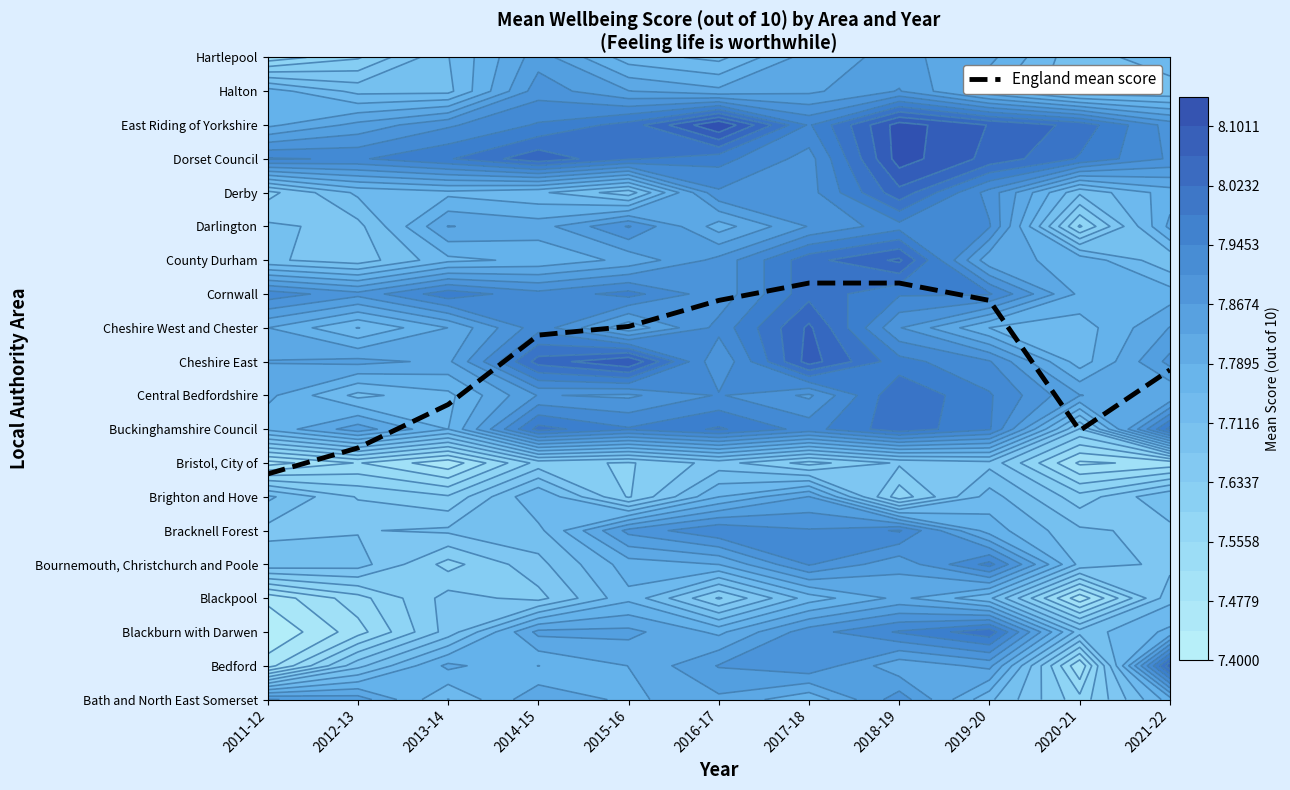

Count the number of data series in this chart.

1